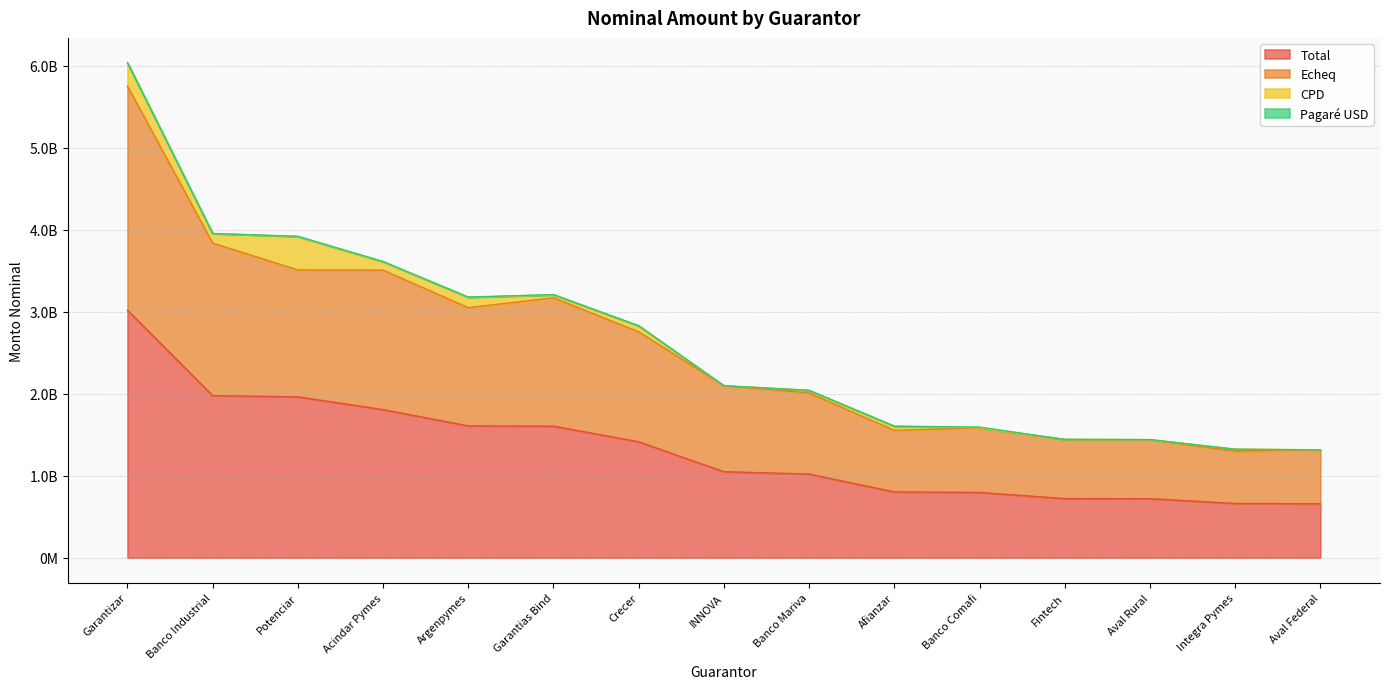

True or false: Total and Echeq cross at least once.

False